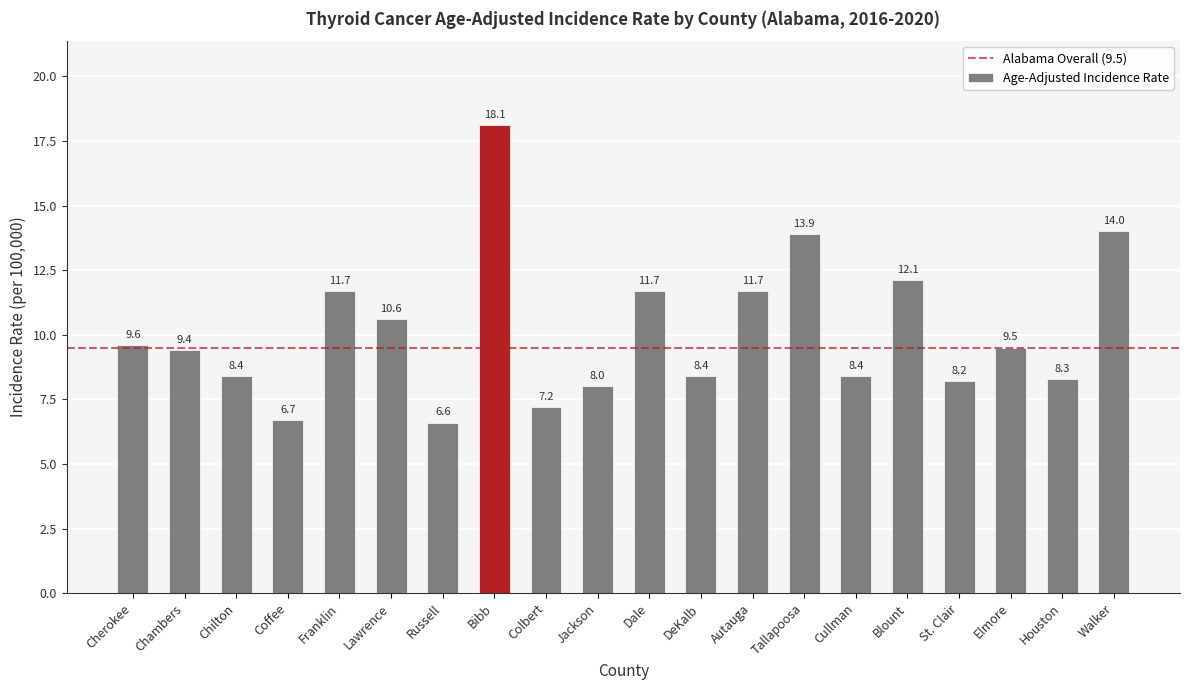

Does the chart contain any negative values?

No